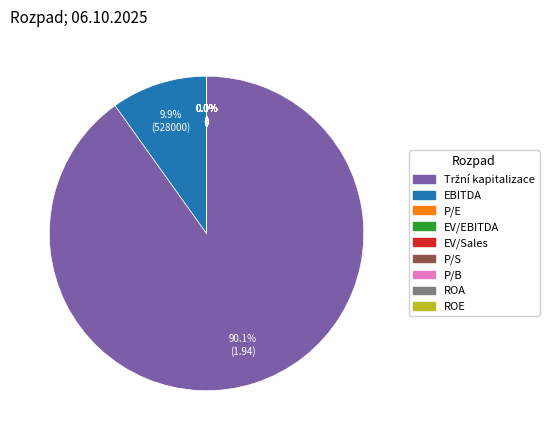

Does any single category account for the majority?

Yes